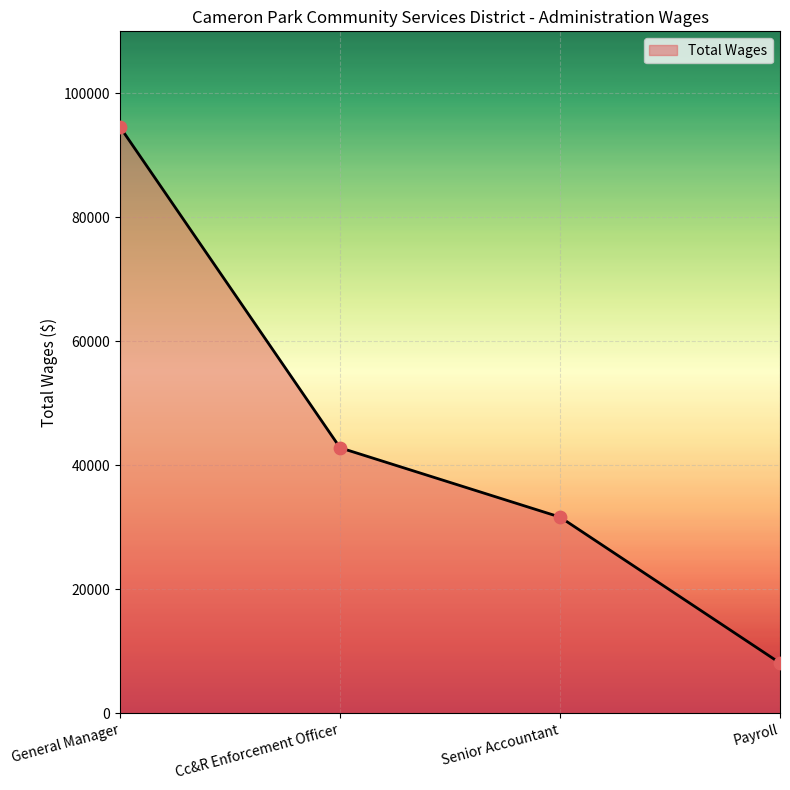

What is the change in value from General Manager to Cc&R Enforcement Officer?

-51718